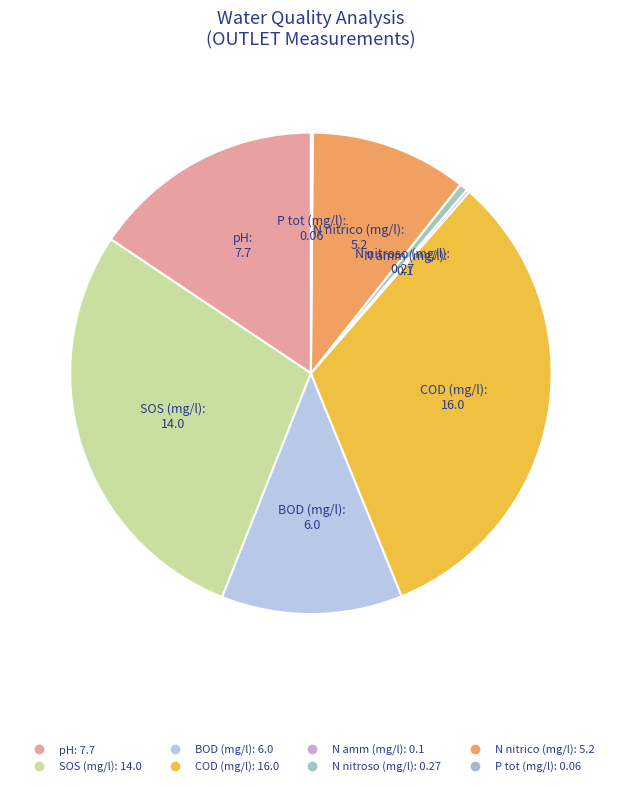

True or false: BOD (mg/l) accounts for 12% of the total.

True